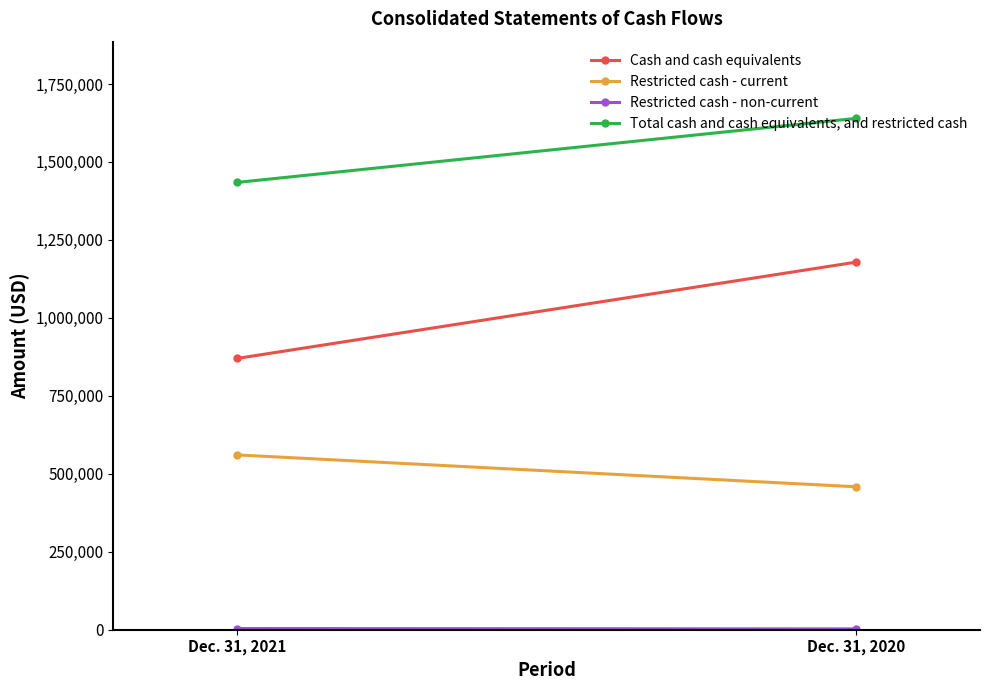

Reading left to right, extract all data points from this chart.

Cash and cash equivalents: 869831	1178752
Restricted cash - current: 560633	458334
Restricted cash - non-current: 3818	2629
Total cash and cash equivalents, and restricted cash: 1434282	1639715